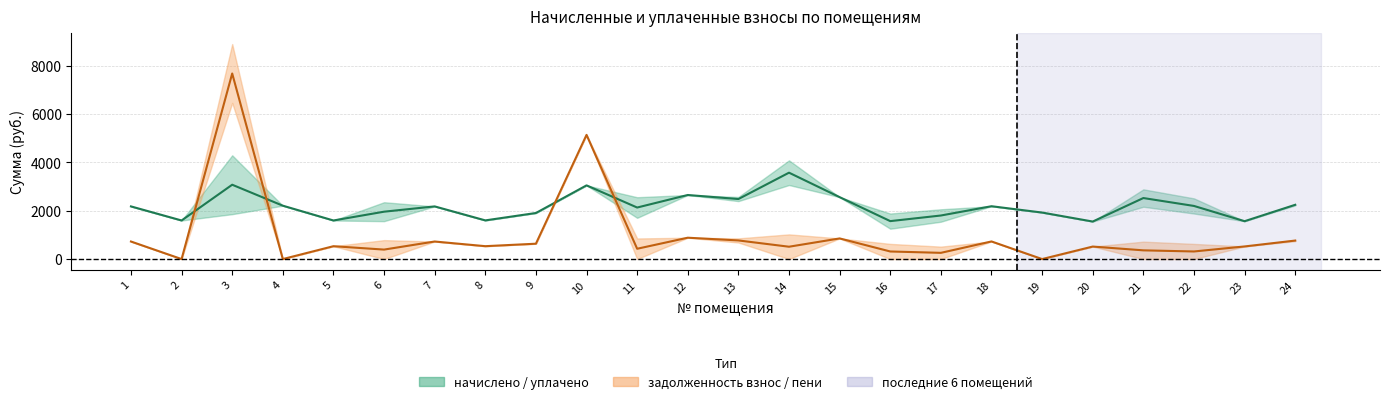

Which has a higher value, 13 or 11?

13